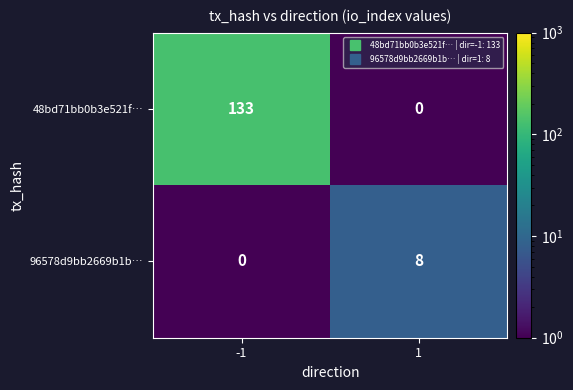

Rank the series by their maximum value, from lowest to highest.

96578d9bb2669b1b…, 48bd71bb0b3e521f…